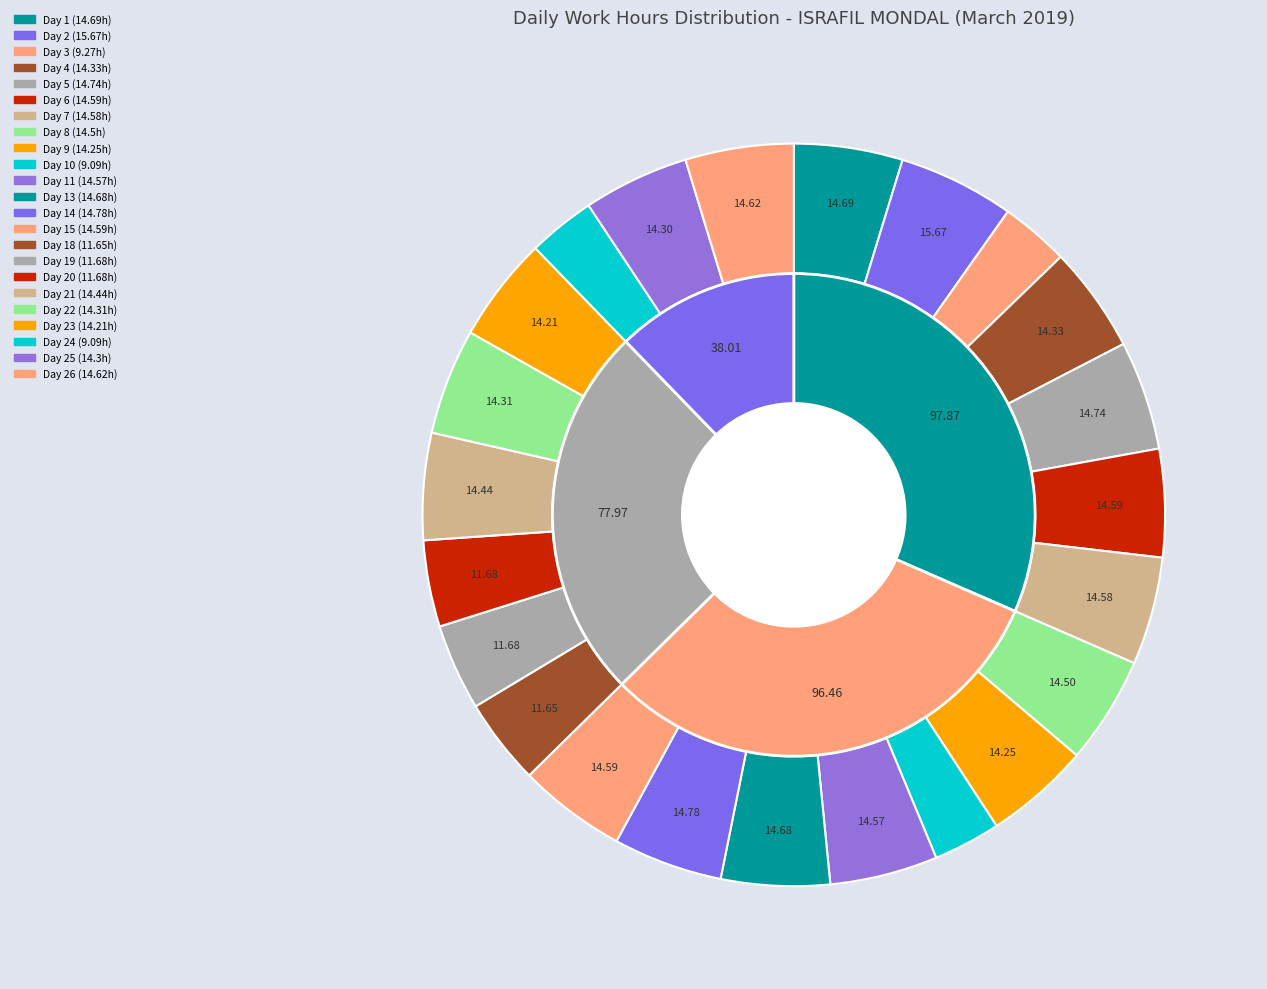

True or false: Day 8 accounts for 11% of the total.

False